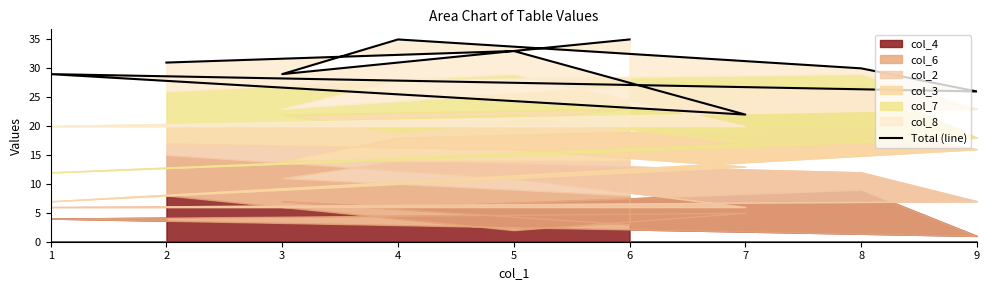

Does the chart display data point markers on the line(s)?

No